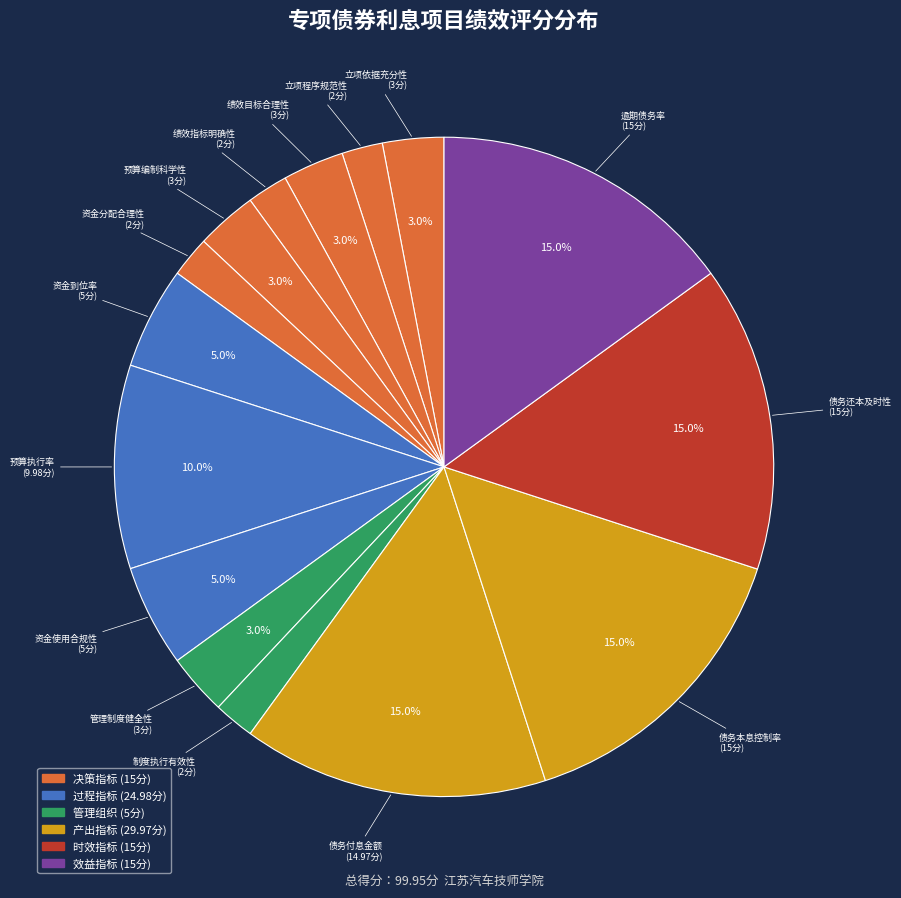

How many slices are in this pie chart?

15